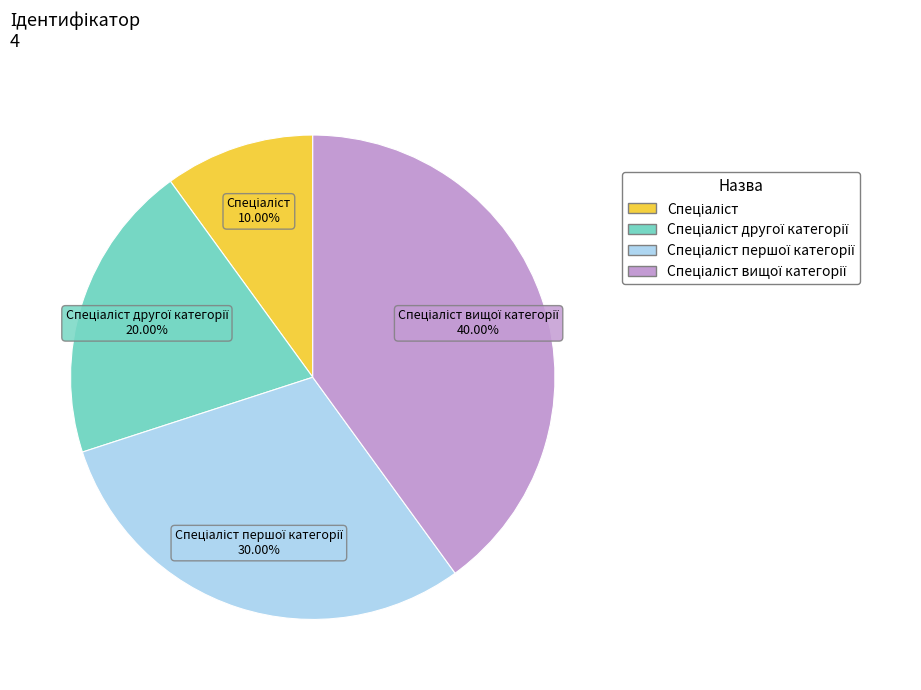

Is there a majority slice in this chart?

No